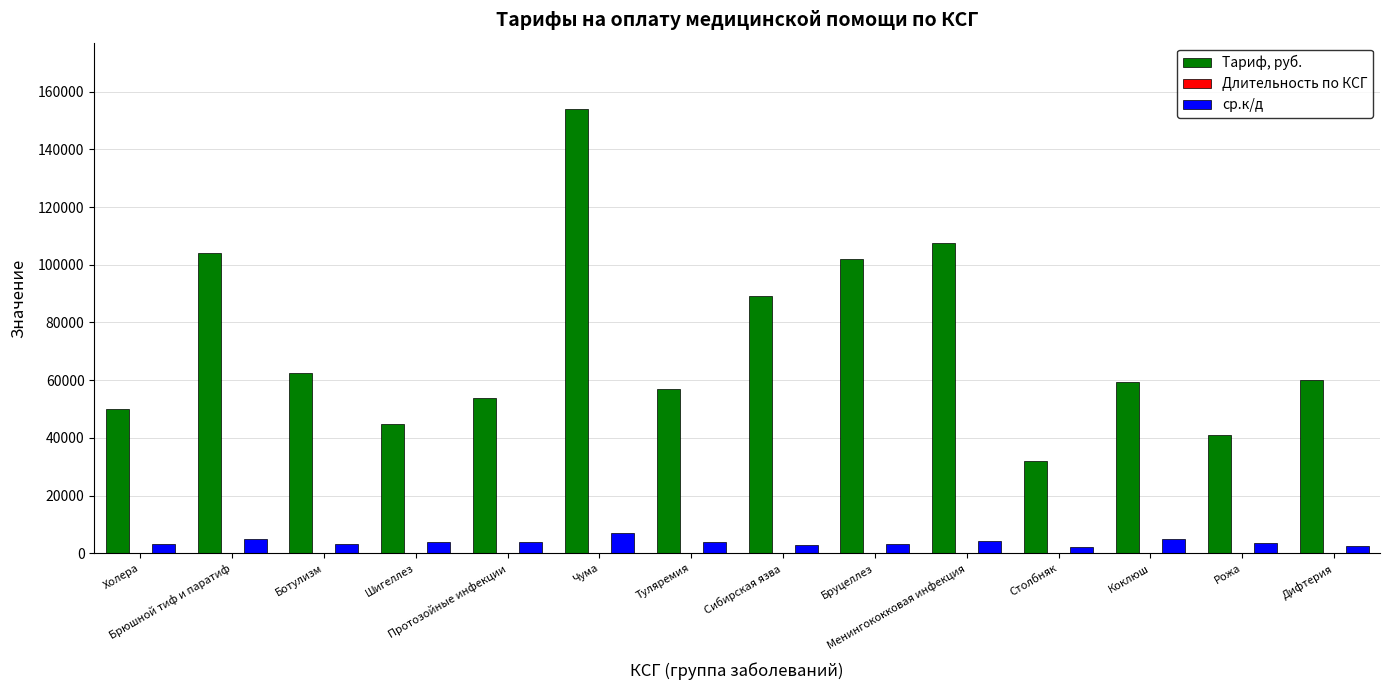

What is the maximum value for ср.к/д?

6993.6